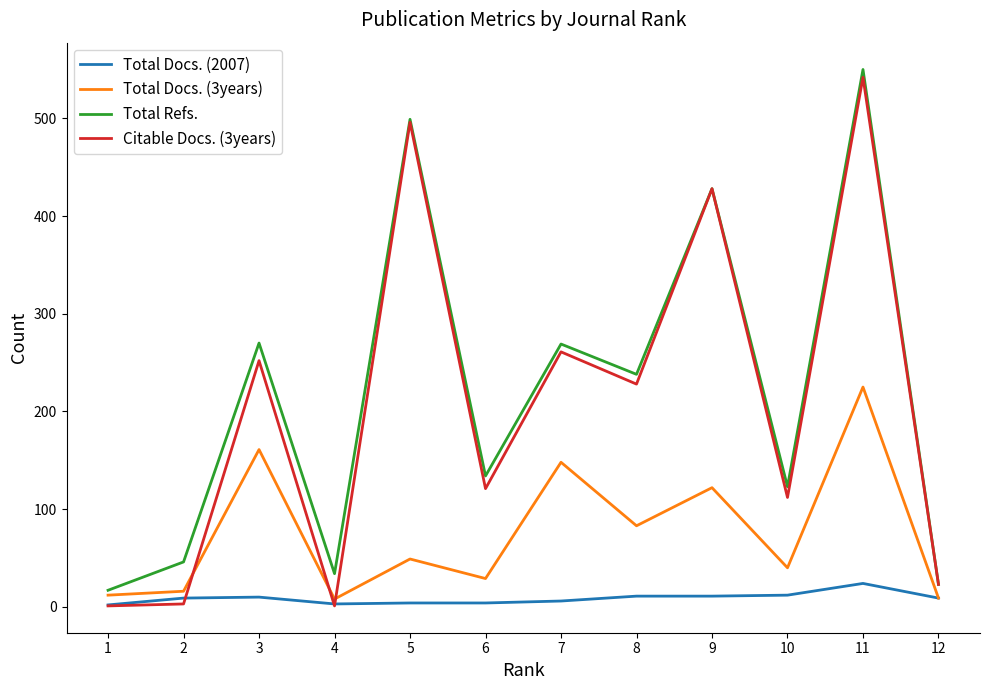

What is the minimum value for Total Refs.?

17